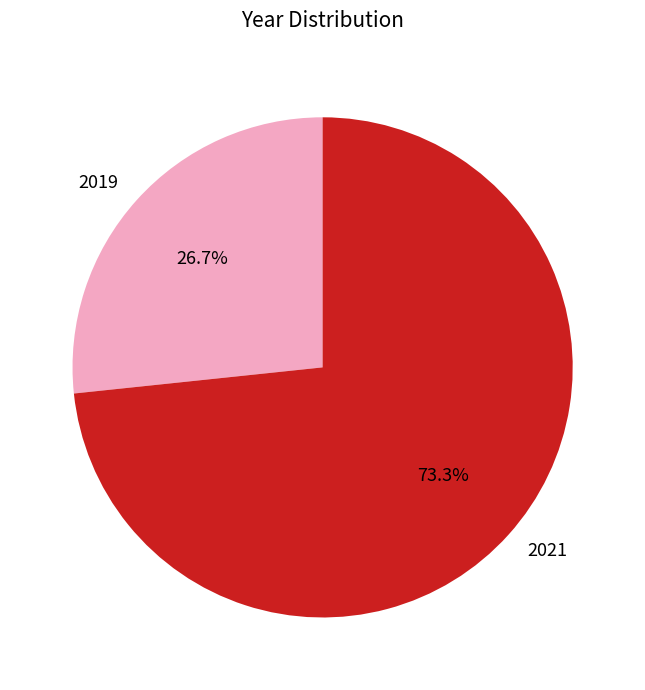

To the nearest percent, what is the average slice percentage?

50%